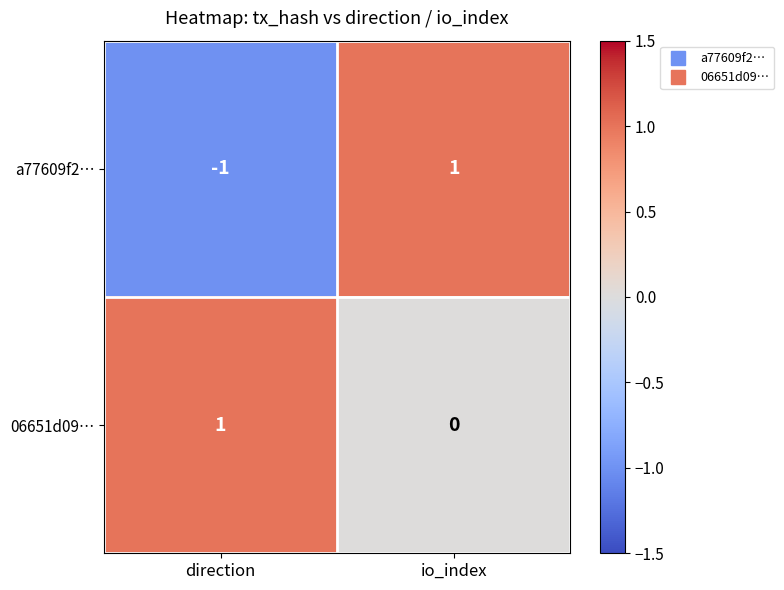

Where is 06651d09… nearest to the value 0?

io_index